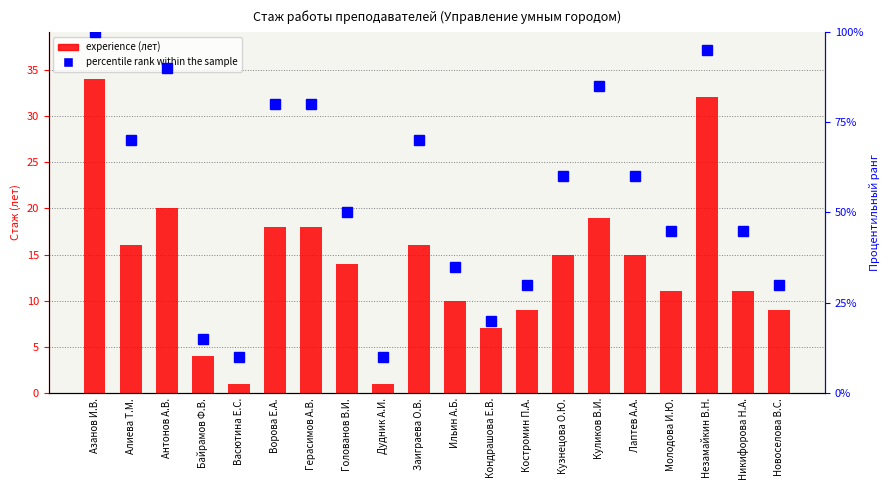

How many data points in experience (лет) are above 15?

8